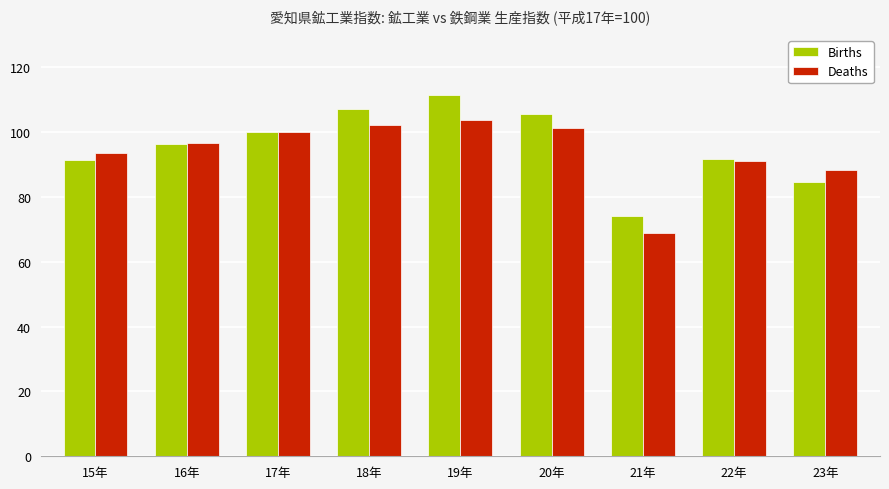

Rank the series by their maximum value, from lowest to highest.

Deaths, Births